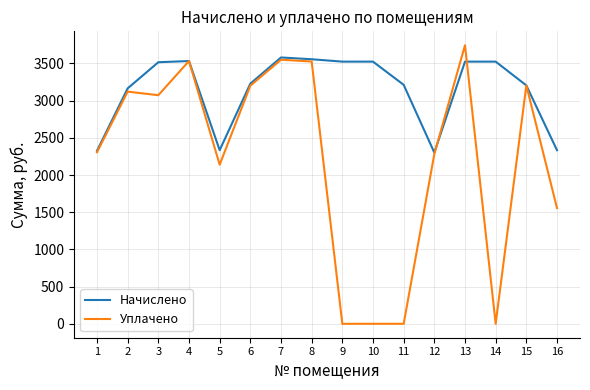

What is the maximum value shown in the chart?

3744.5